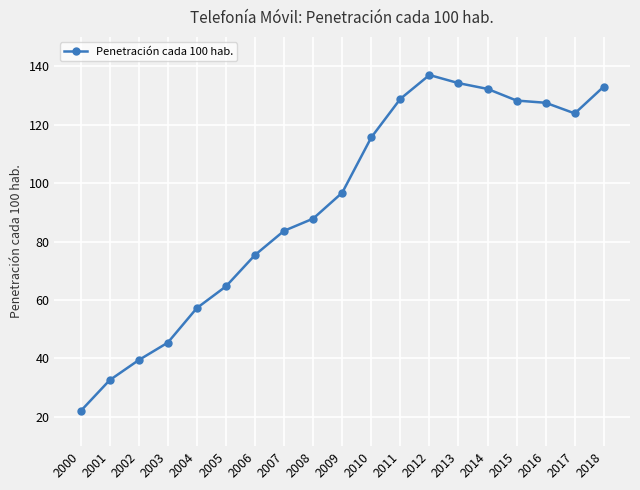

What is the value of the 1st point from the left?

22.0